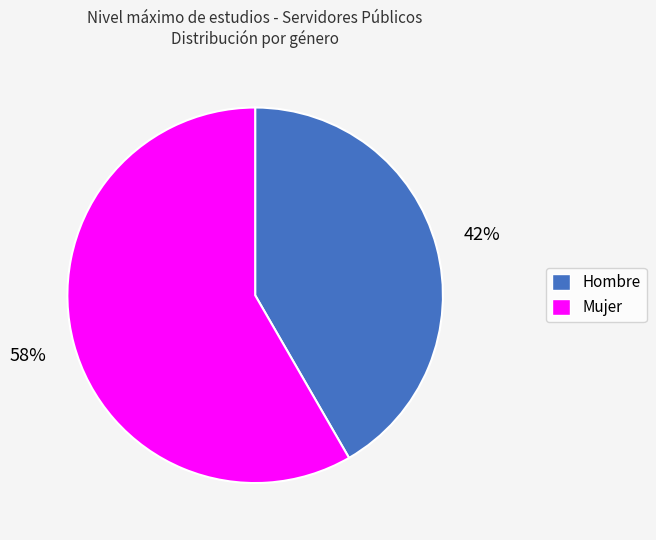

Is it true that Hombre is 42% of the pie?

True